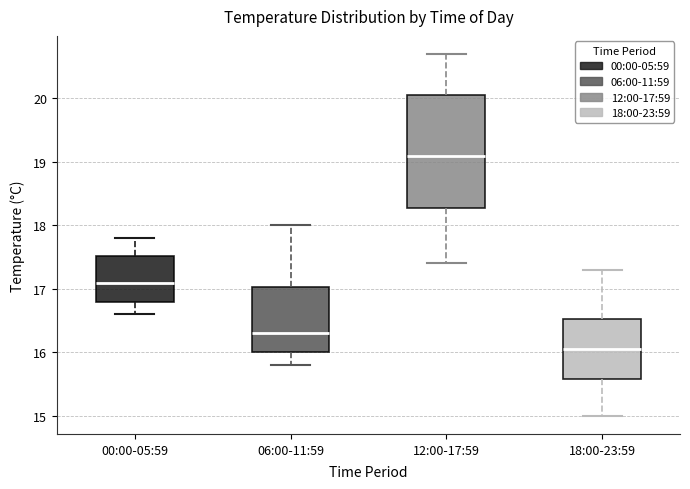

Reading left to right, transcribe this box plot: for each box, give where its median line is, the range the box spans, and where its two whiskers end, as read against the y-axis. The values are not printed on the chart, so give them approximately, as read against the axis.

00:00-05:59: median 17.1, box 16.8 to 17.5, whiskers 16.6 to 17.8
06:00-11:59: median 16.3, box 16.0 to 17.0, whiskers 15.8 to 18.0
12:00-17:59: median 19.1, box 18.3 to 20.1, whiskers 17.4 to 20.7
18:00-23:59: median 16.1, box 15.6 to 16.5, whiskers 15.0 to 17.3